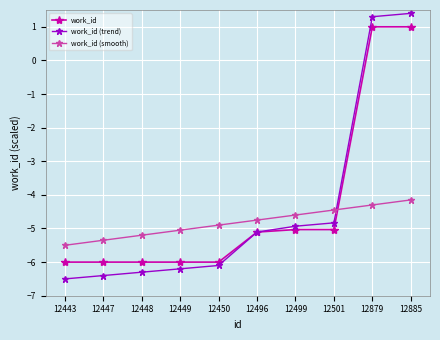

After their last crossing, which series has the higher values: work_id (smooth) or work_id (trend)?

work_id (trend)